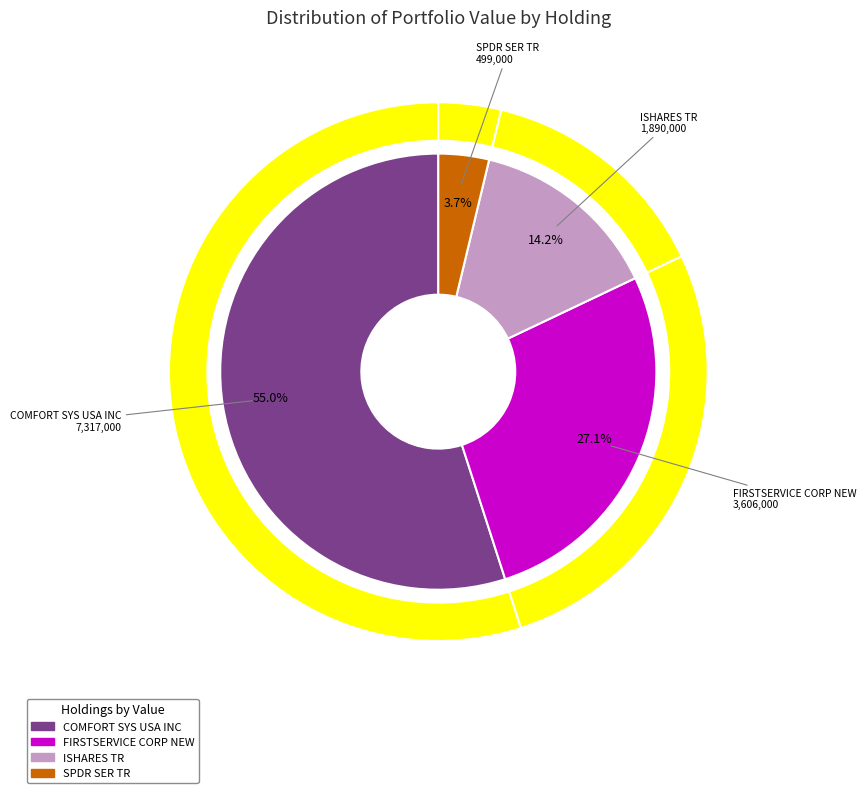

True or false: COMFORT SYS USA INC accounts for 55% of the total.

True